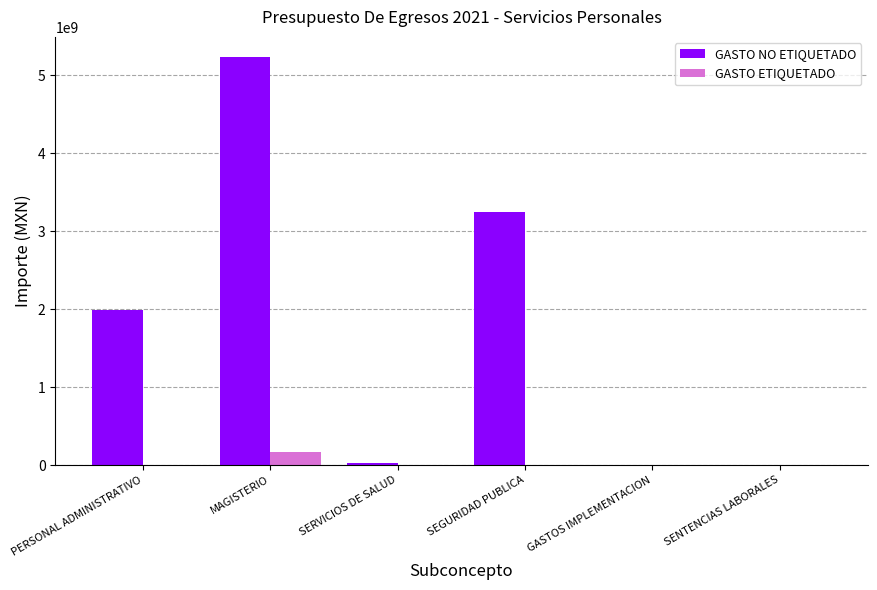

The value of GASTO NO ETIQUETADO at SEGURIDAD PUBLICA is 3240385827.4. True or false?

True